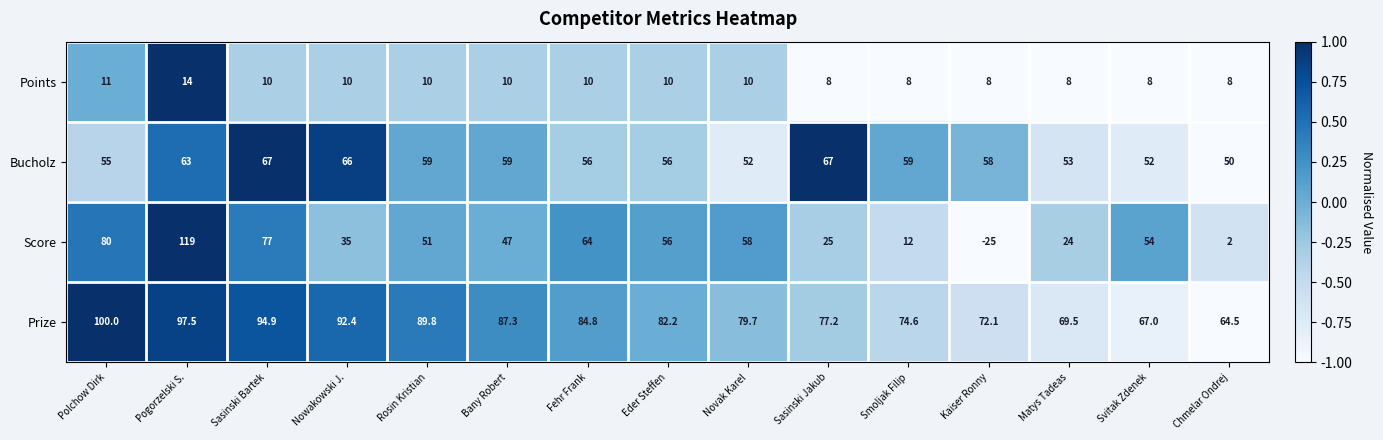

True or false: Score has a value of 77.0 at Sasinski Bartek.

True